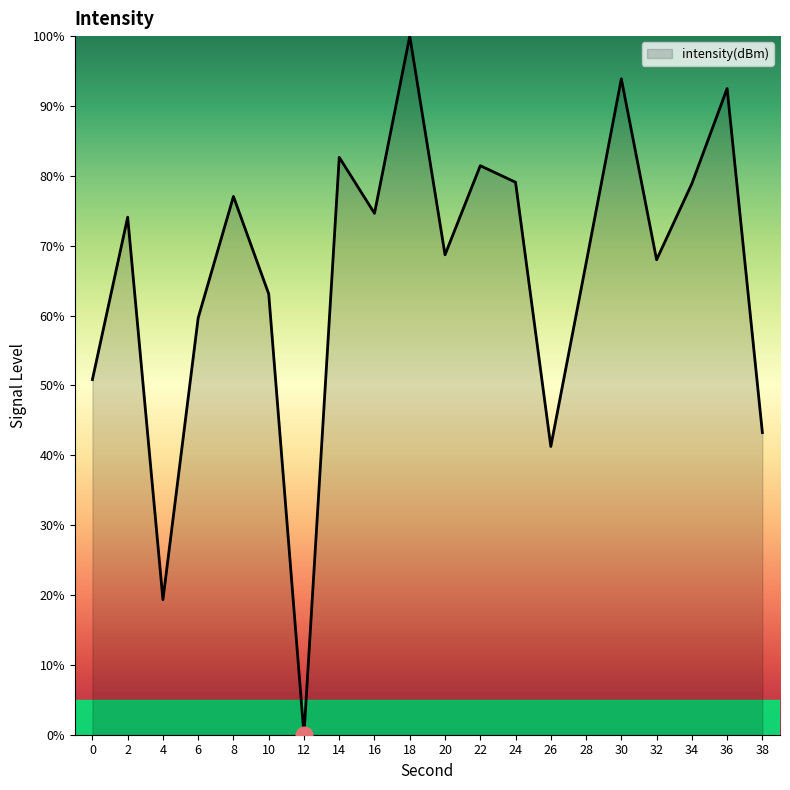

How many lines are shown in the chart?

1